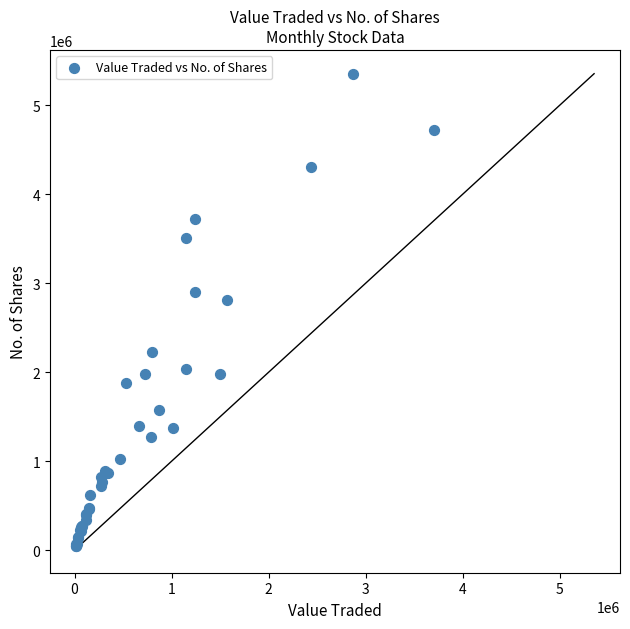

What Y value in the scatter plot is closest to 2702860?

2809932